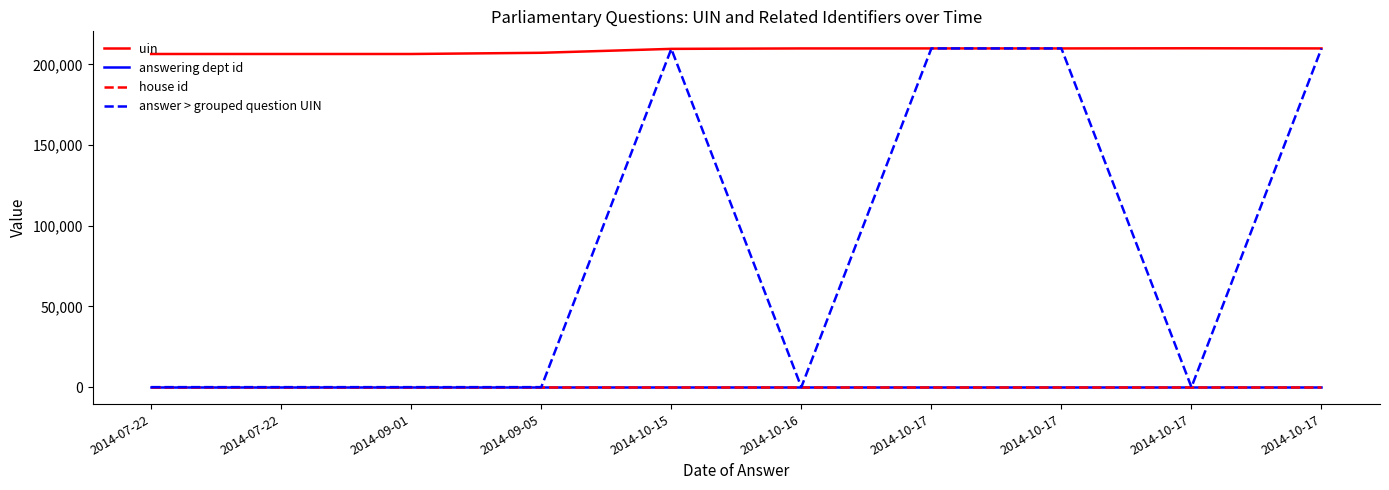

At 2014-10-17, list the series in order from largest to smallest.

uin, answer > grouped question UIN, answering dept id, house id